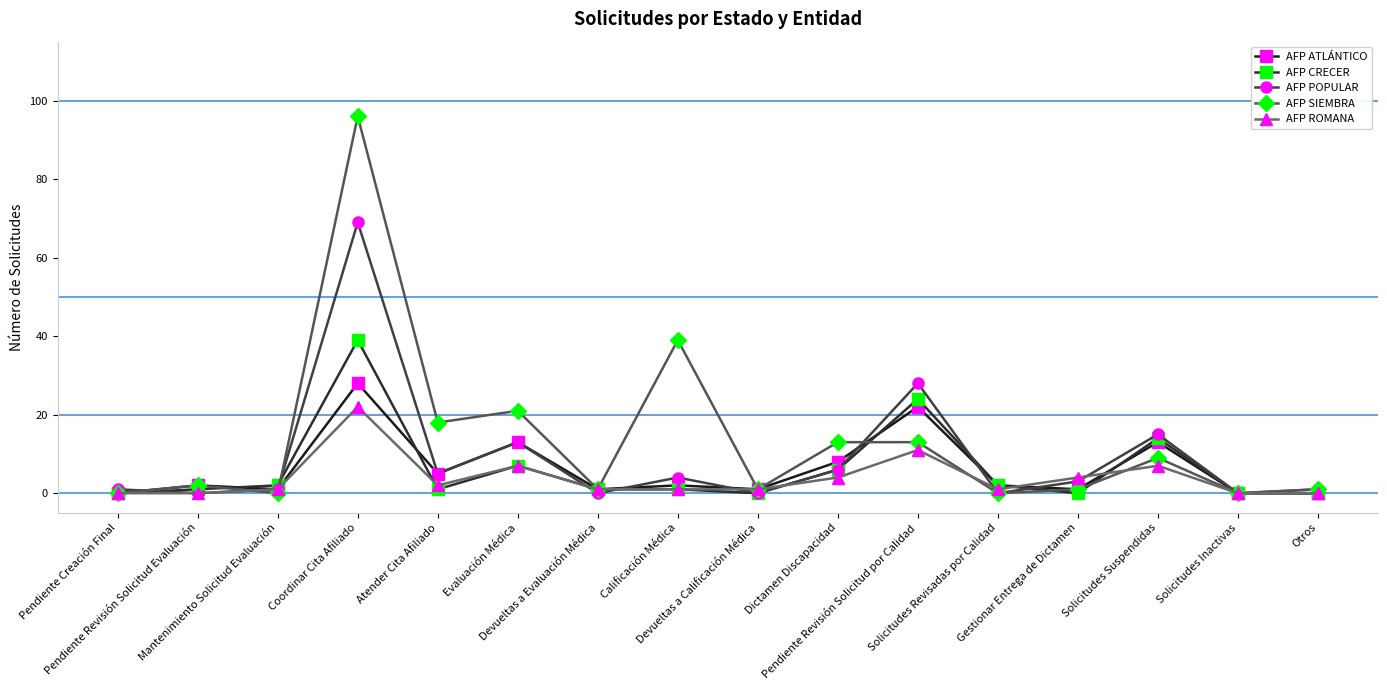

How many series are shown in this chart?

5